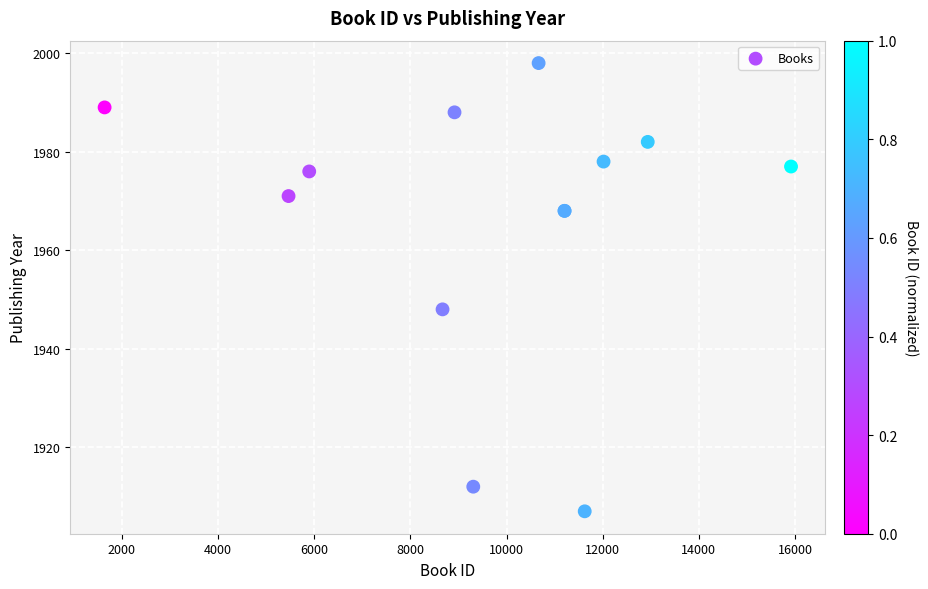

What Y value in the scatter plot is closest to 1952?

1948